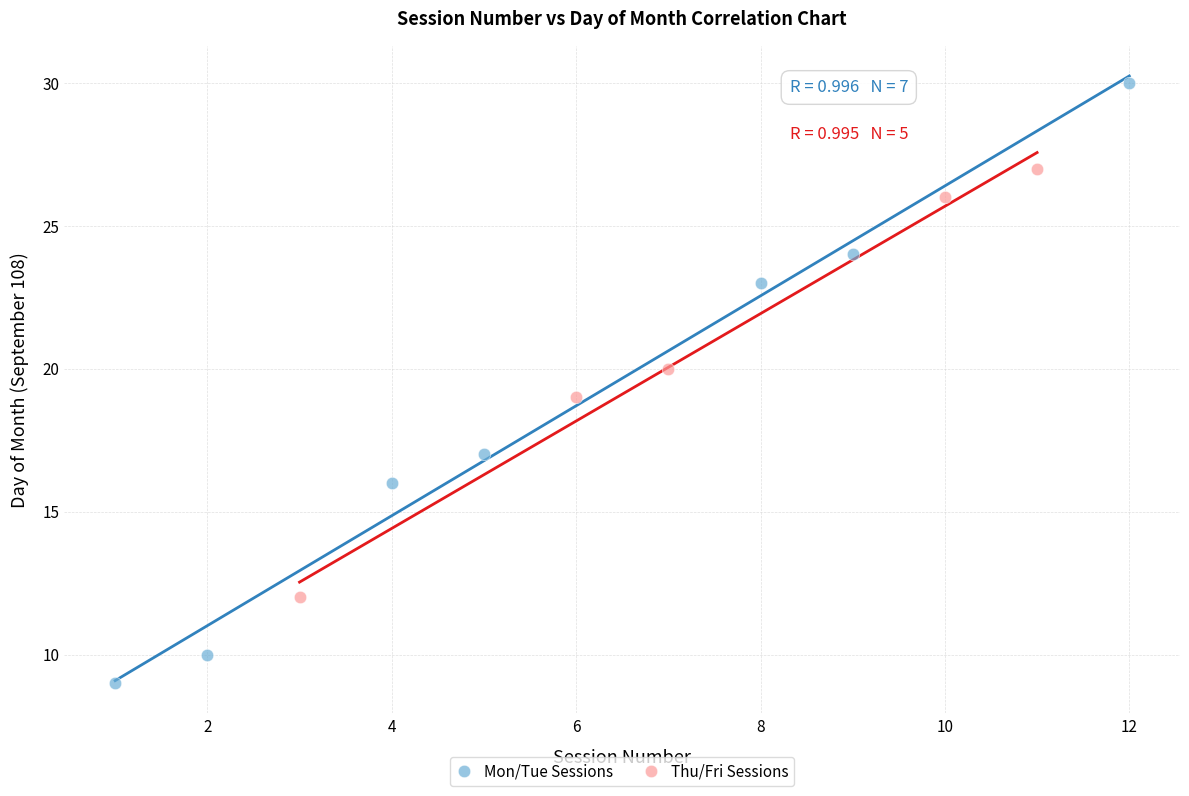

Which series has the largest Y range (max minus min)?

Mon/Tue Sessions